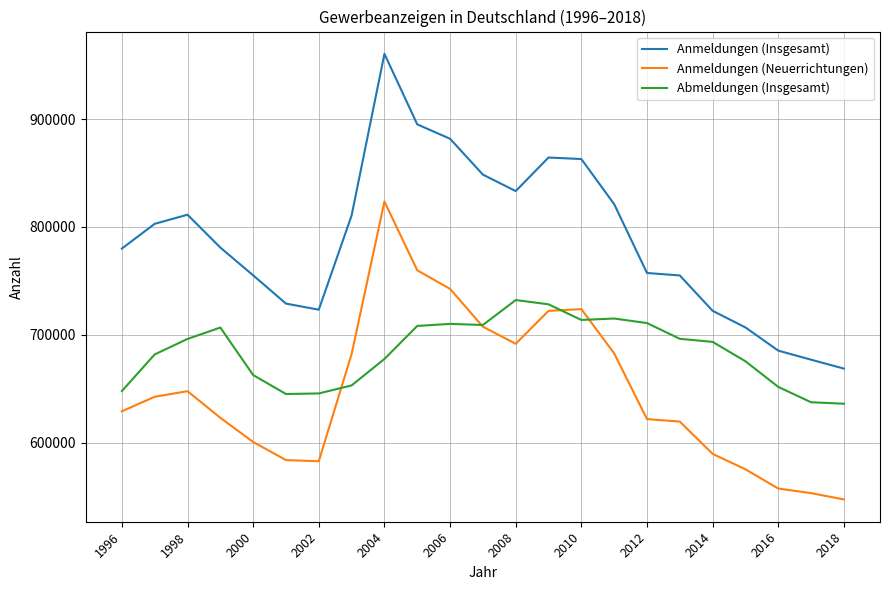

Count the number of data series in this chart.

3